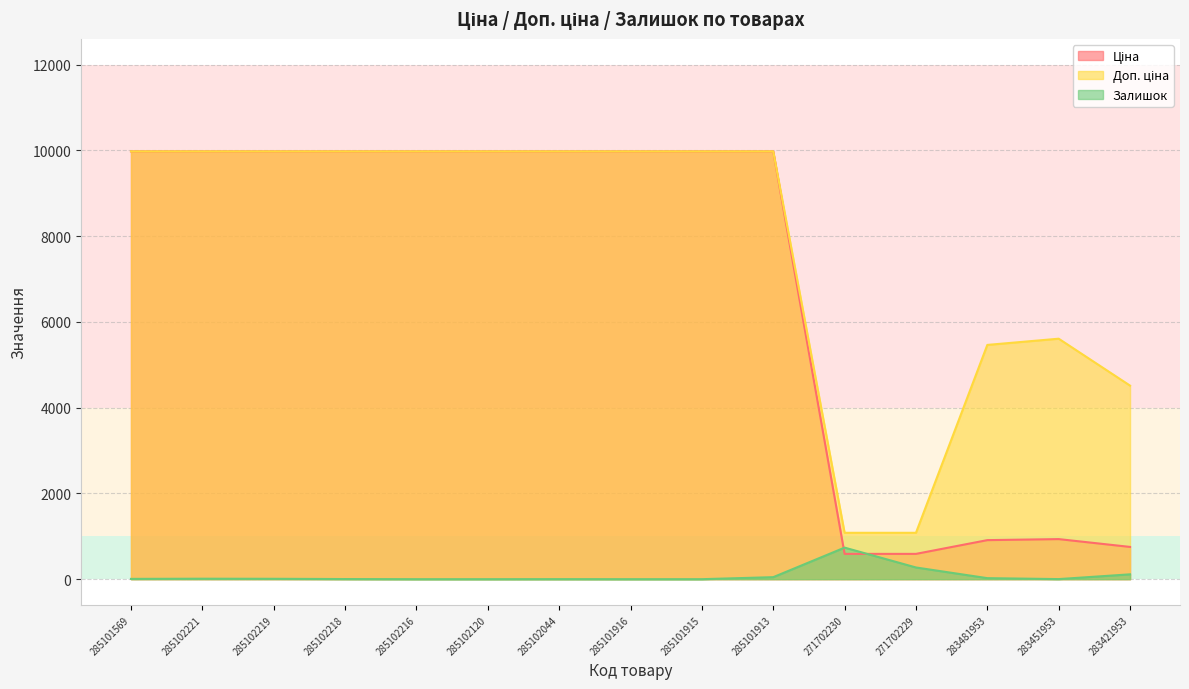

True or false: Доп. ціна and Ціна intersect in this chart.

False